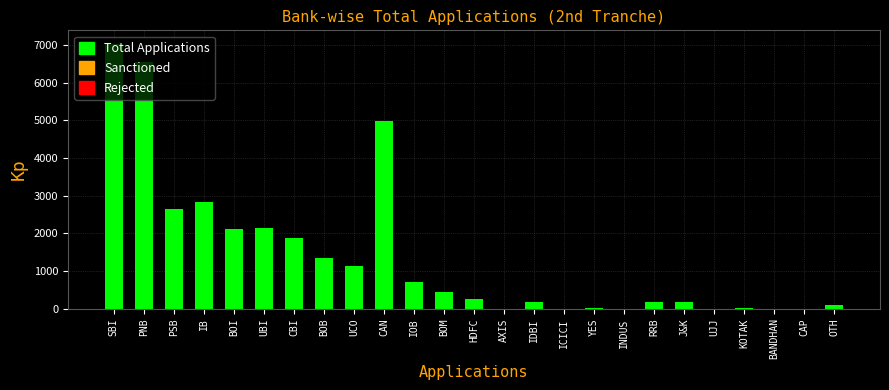

The chart shows a value of 1436 at IB. True or false?

False